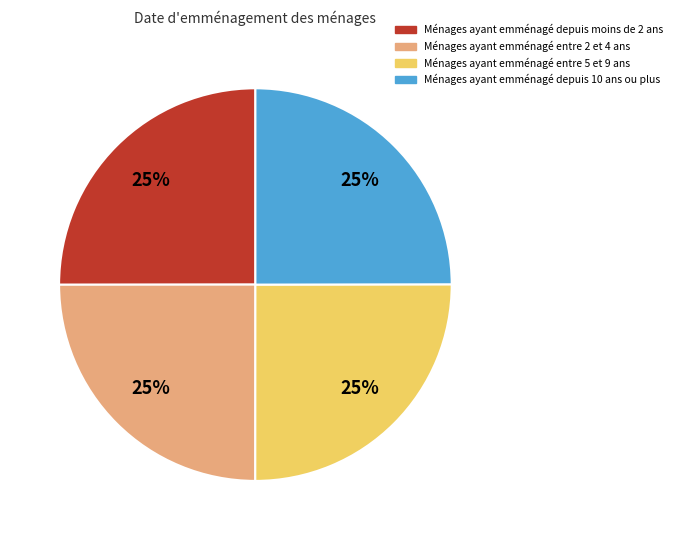

What is the ratio of the value at Ménages ayant emménagé entre 2 et 4 ans to the value at Ménages ayant emménagé entre 5 et 9 ans?

1.0